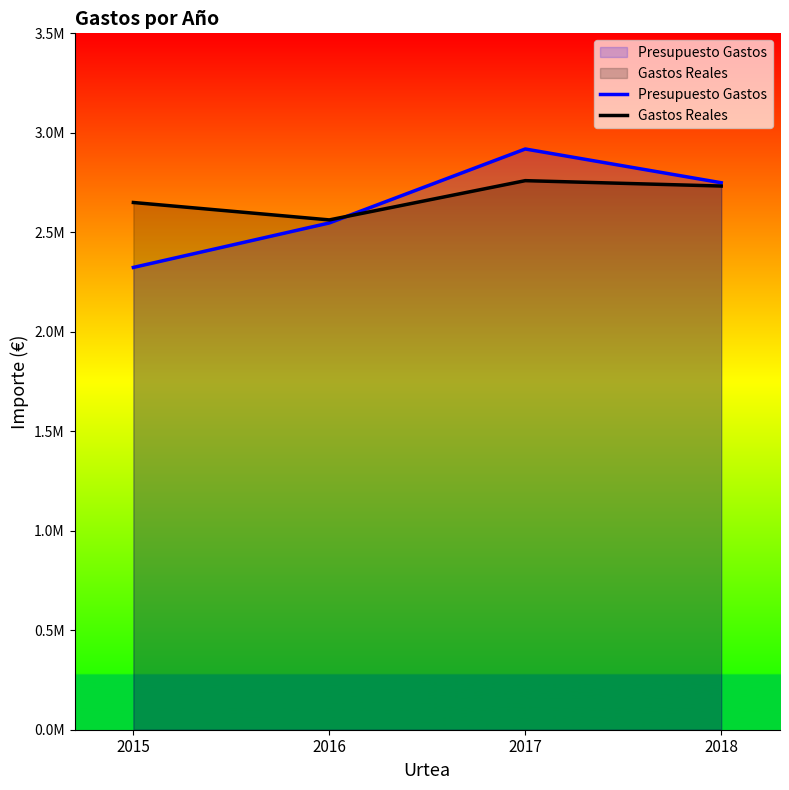

Does the chart display data point markers on the line(s)?

No